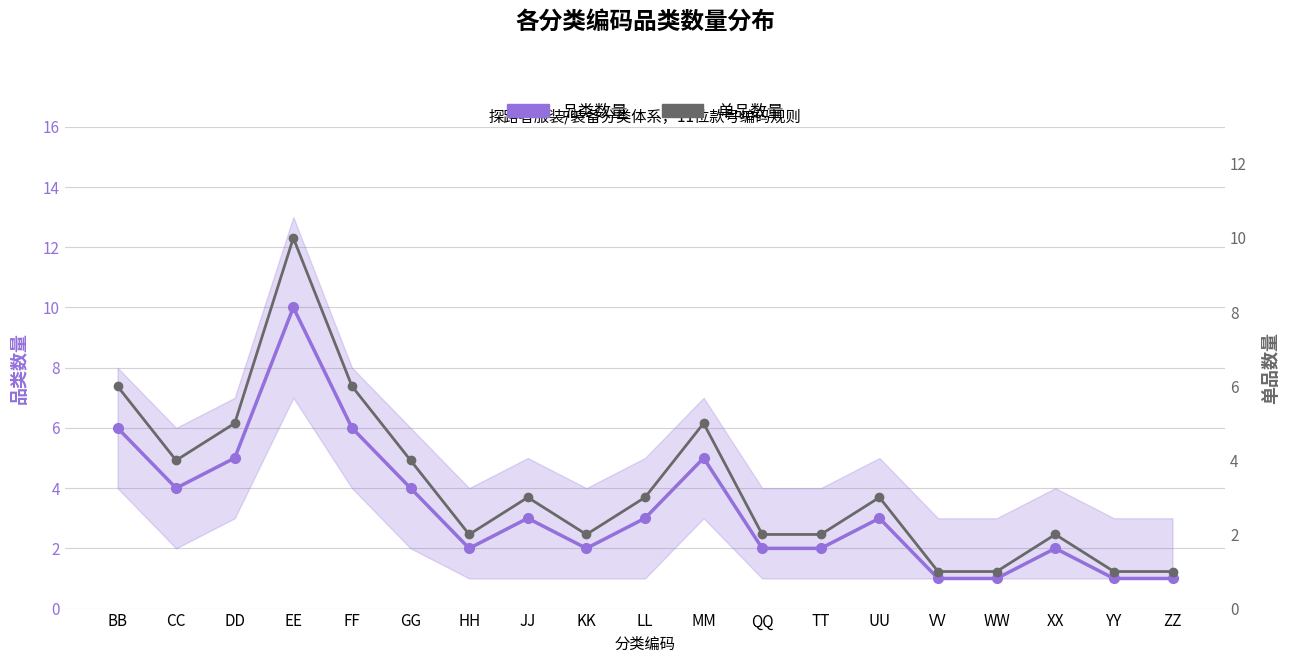

True or false: 品类数量 and 单品数量 intersect in this chart.

False